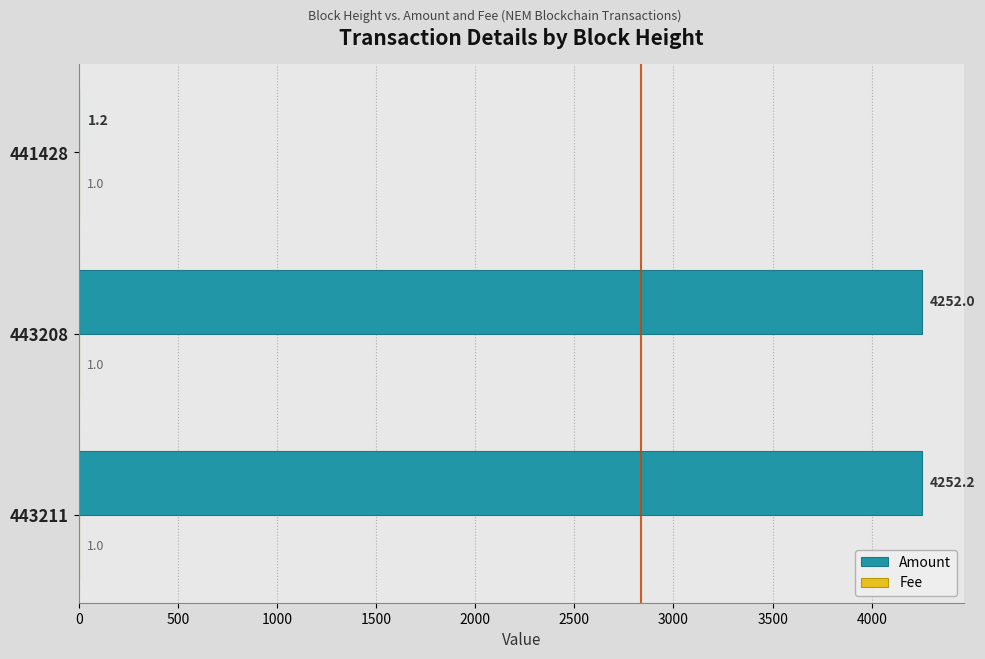

Where is Amount nearest to the value 2126?

441428